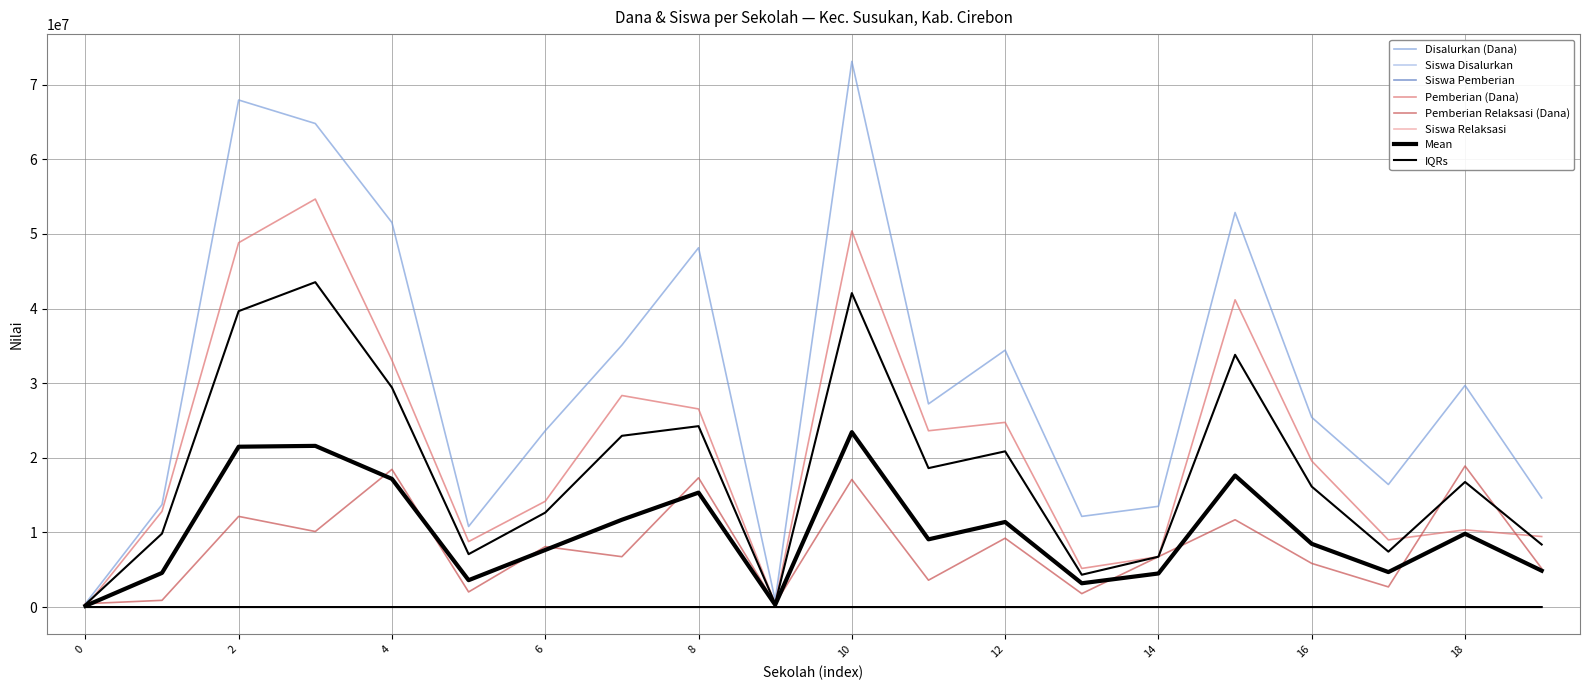

In Disalurkan (Dana), how many points are higher than both neighbors (excluding endpoints)?

6